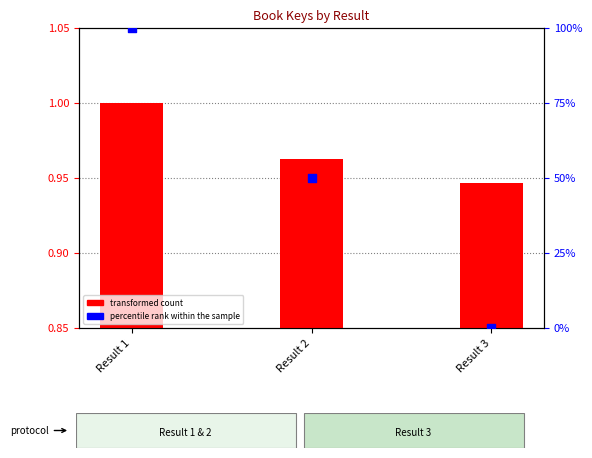

At which category is the sum across all series the highest?

Result 1